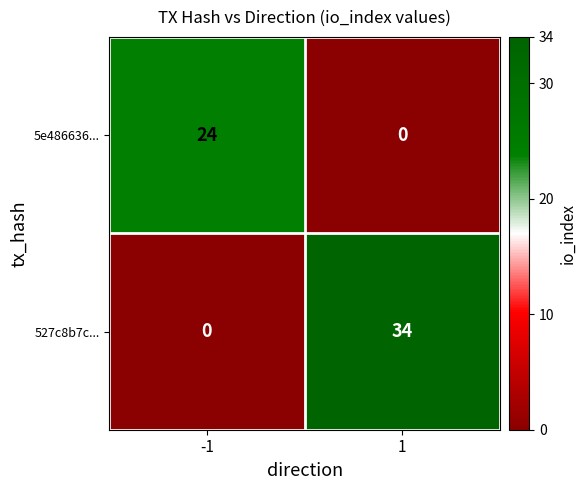

Read the 527c8b7c... value at 1.

34